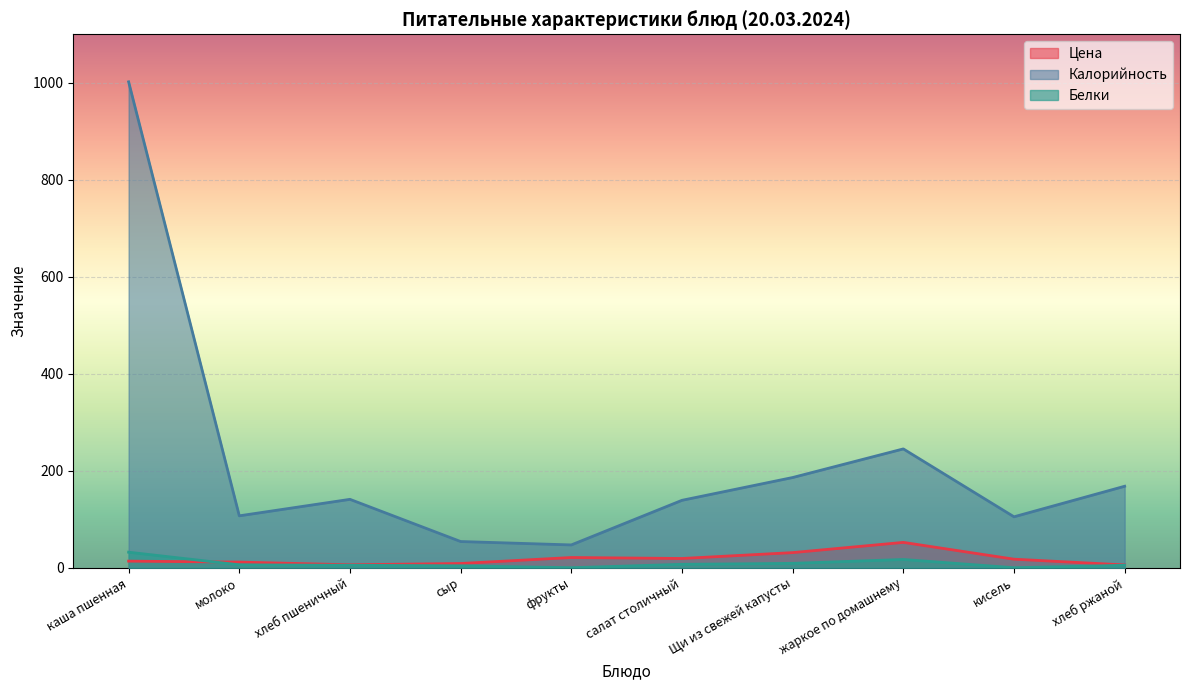

Which series has the largest total across all categories?

Калорийность